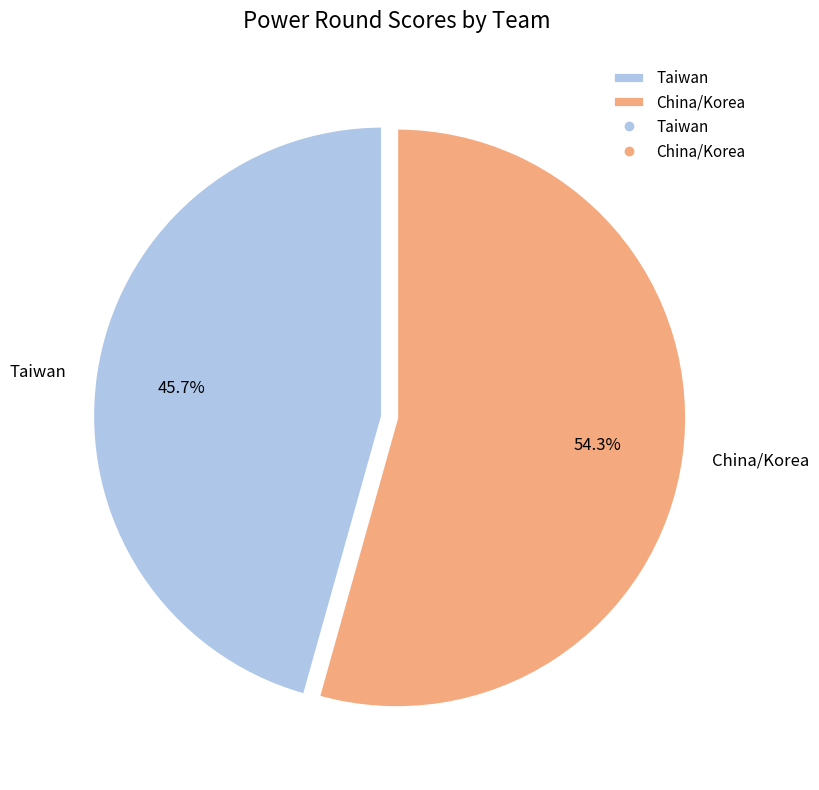

Rank the categories by value from lowest to highest.

Taiwan, China/Korea